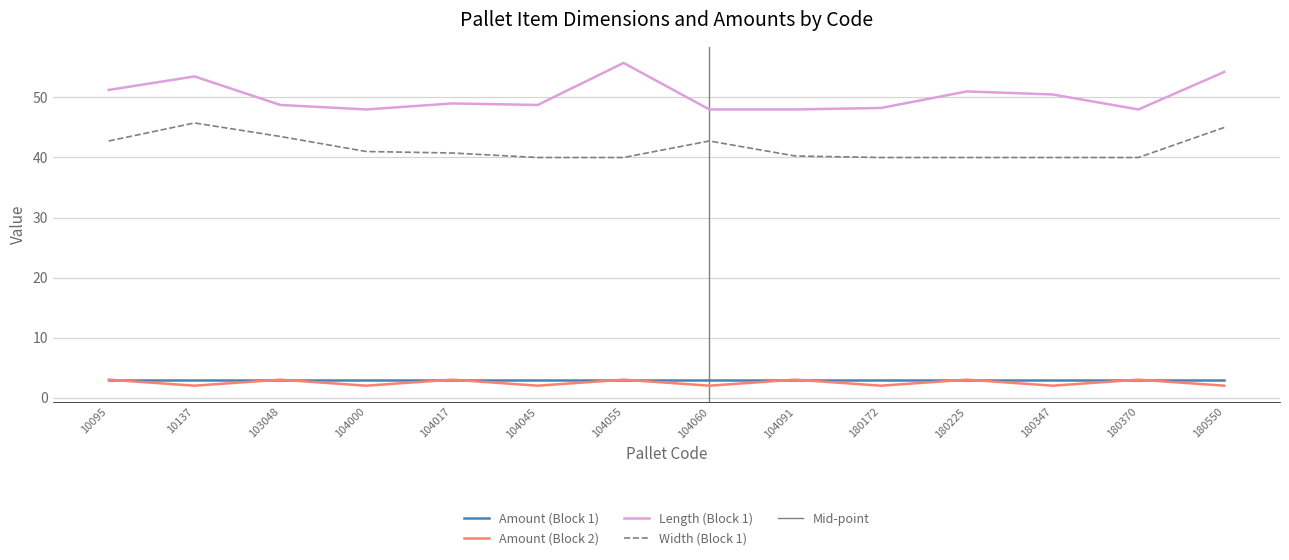

What is the minimum value for Width (Block 1)?

40.0